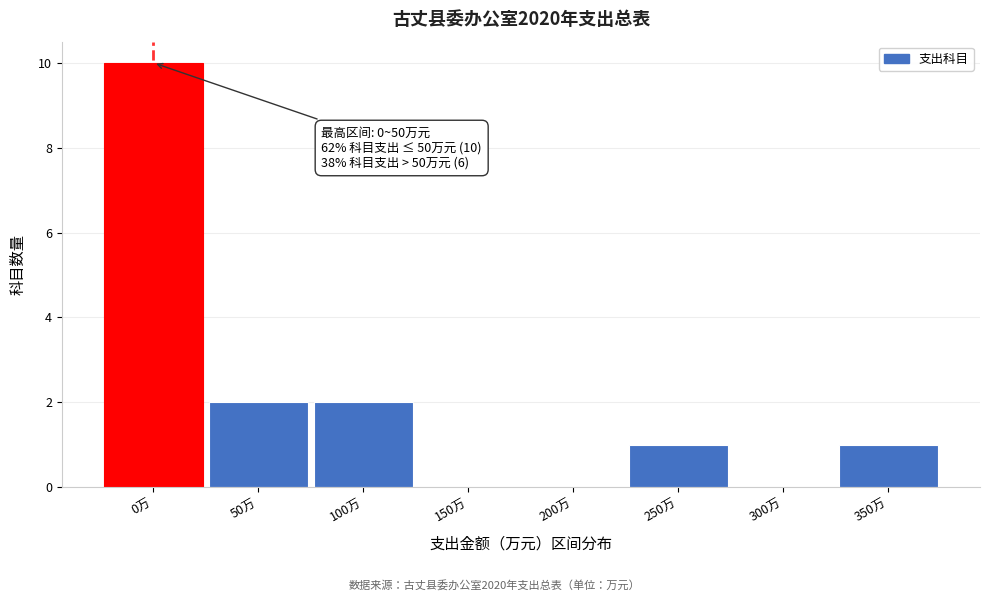

Reading right to left, list all the values displayed in this chart.

350万=1	300万=0	250万=1	200万=0	150万=0	100万=2	50万=2	0万=10